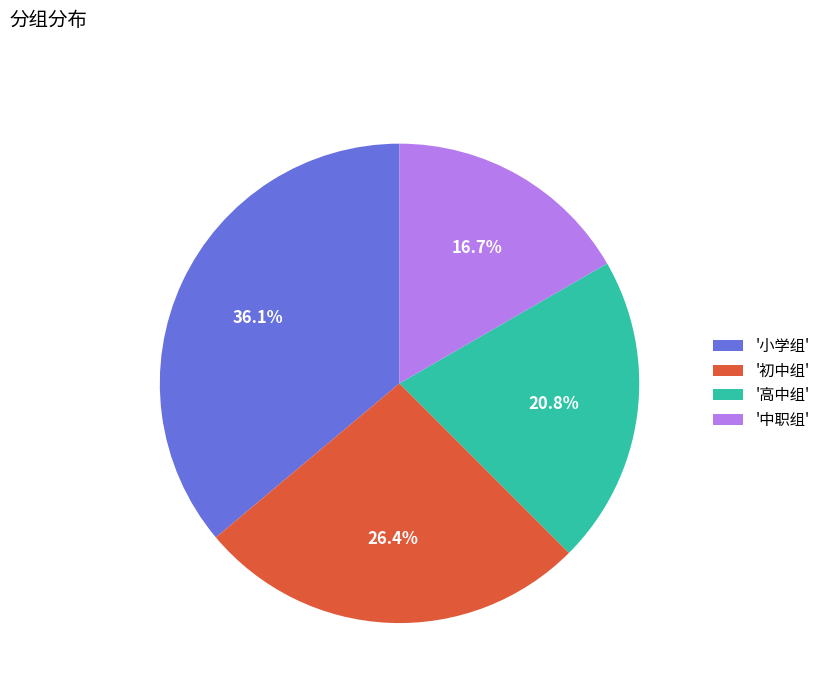

Approximately how many times larger is the value at '初中组' compared to '高中组'?

1.3